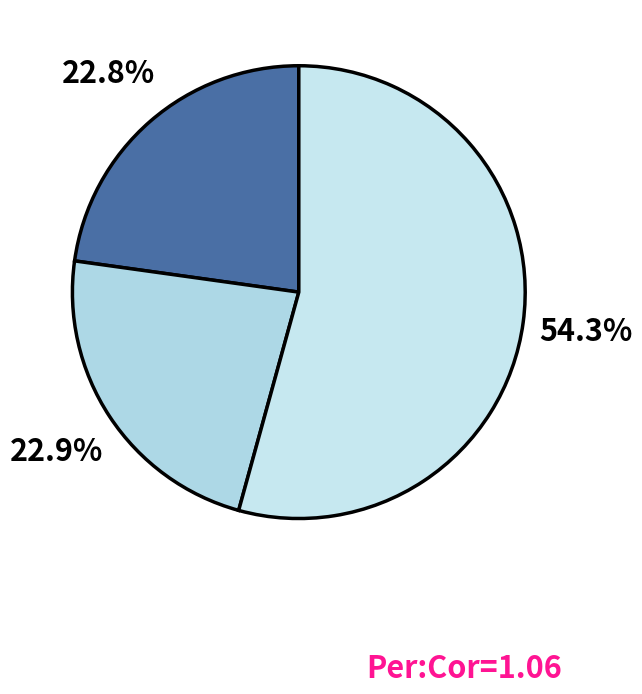

To the nearest percent, what is the average slice percentage?

33%